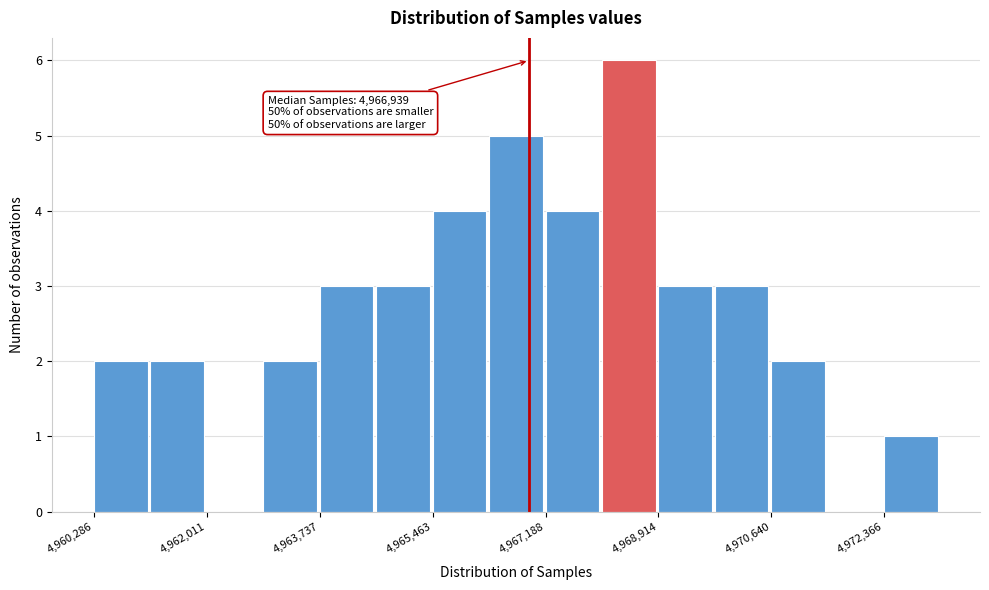

Over which range of the x-axis is the bar tallest?

4968000 to 4969000